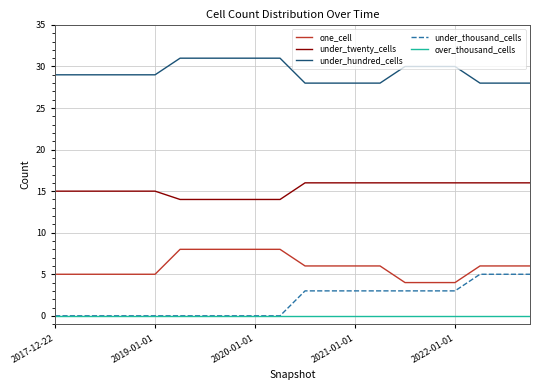

Reading right to left, transcribe all the data shown in this chart.

one_cell: 6	6	6	4	4	4	6	6	6	6	8	8	8	8	8	5	5	5	5	5
under_twenty_cells: 16	16	16	16	16	16	16	16	16	16	14	14	14	14	14	15	15	15	15	15
under_hundred_cells: 28	28	28	30	30	30	28	28	28	28	31	31	31	31	31	29	29	29	29	29
under_thousand_cells: 5	5	5	3	3	3	3	3	3	3	0	0	0	0	0	0	0	0	0	0
over_thousand_cells: 0	0	0	0	0	0	0	0	0	0	0	0	0	0	0	0	0	0	0	0